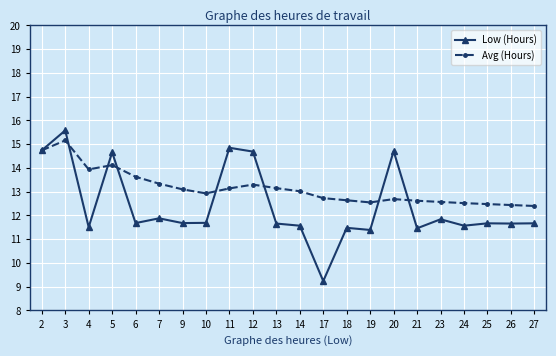

What is the value of the Low (Hours) point at the 2nd from the left?

15.6